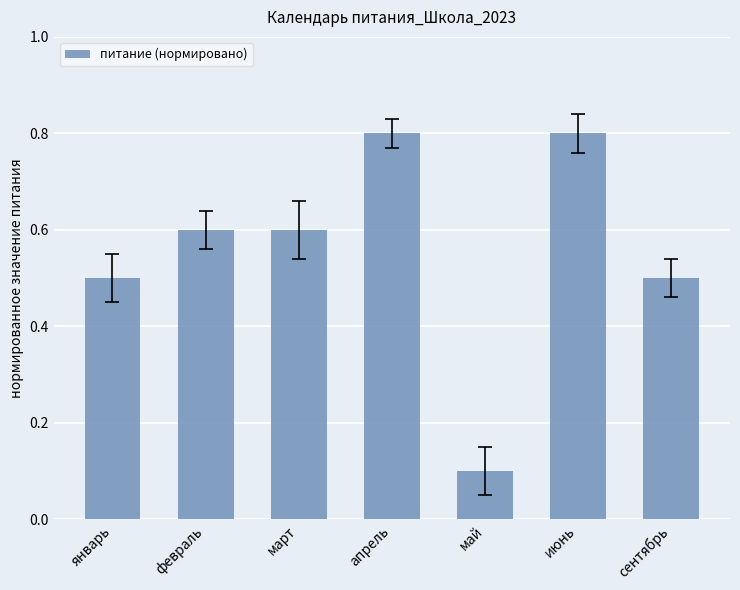

What is the label of the 2nd bar from the left?

февраль